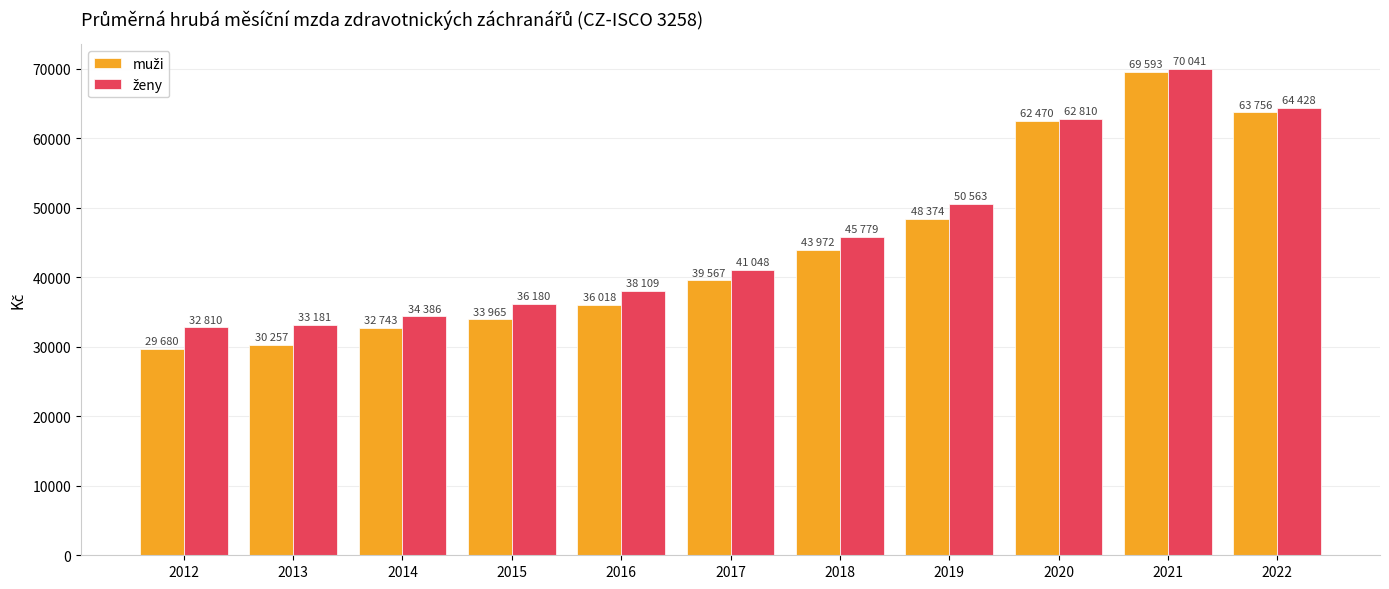

At which category is the sum across all series the highest?

2021